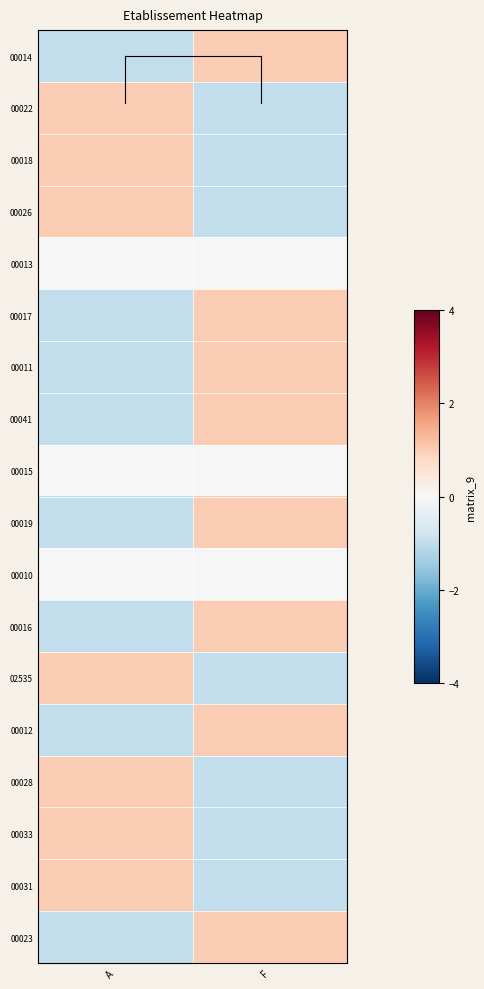

What is the greatest value displayed?

1